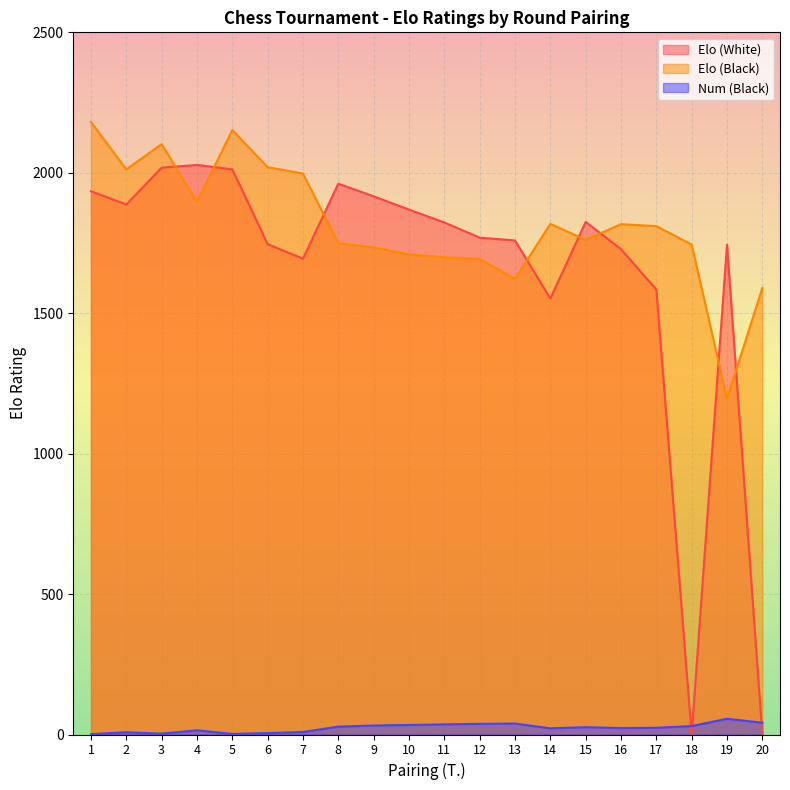

How many data points in Num (Black) are above 26?

9